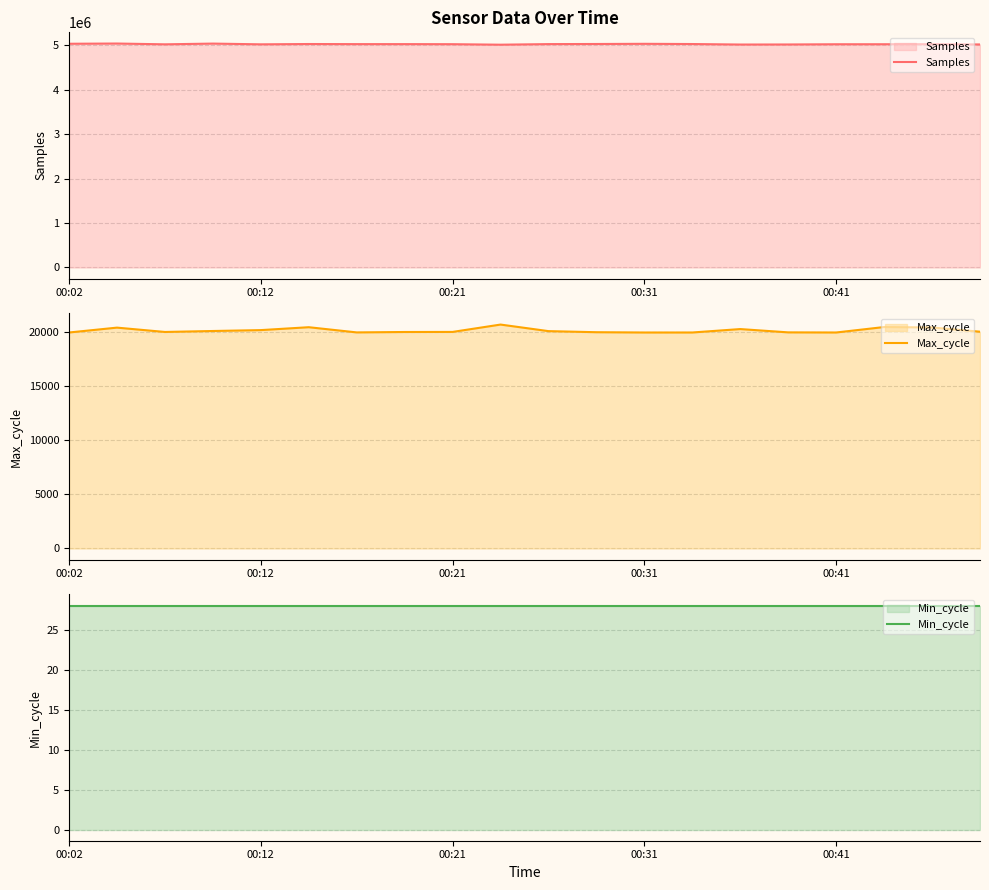

True or false: Max_cycle has a value of 20133 at 00:12.

True